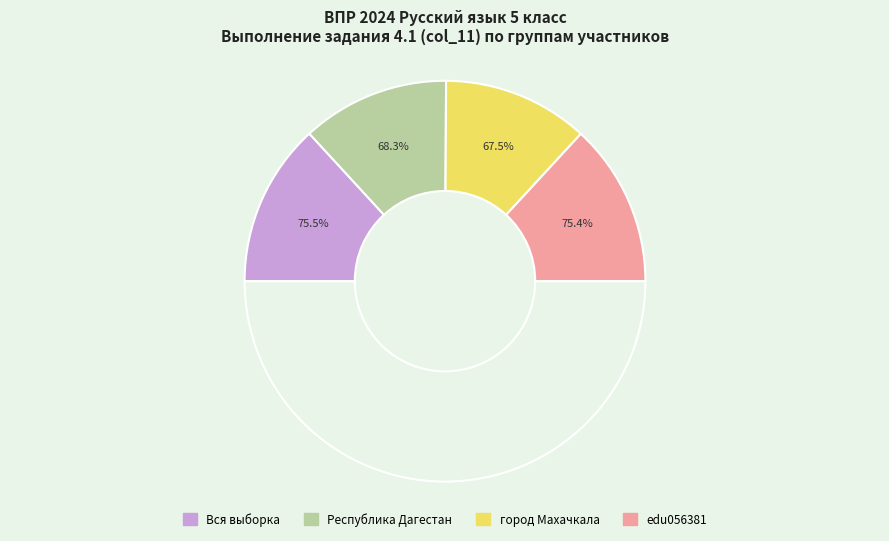

Which slice is the smallest?

город Махачкала